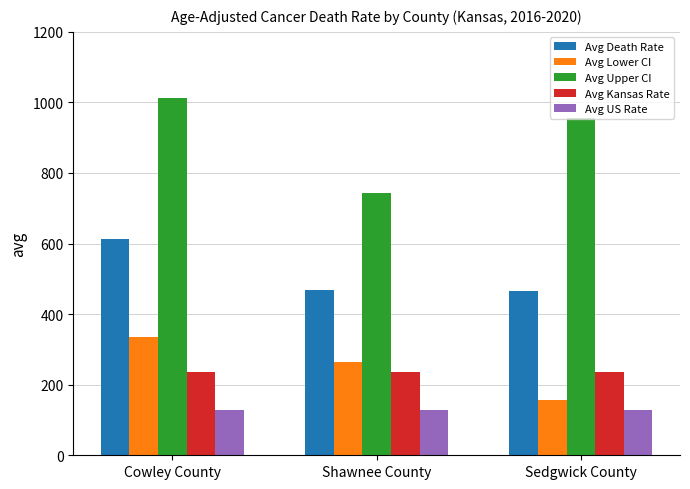

What is the highest value of the Avg Death Rate series?

612.2